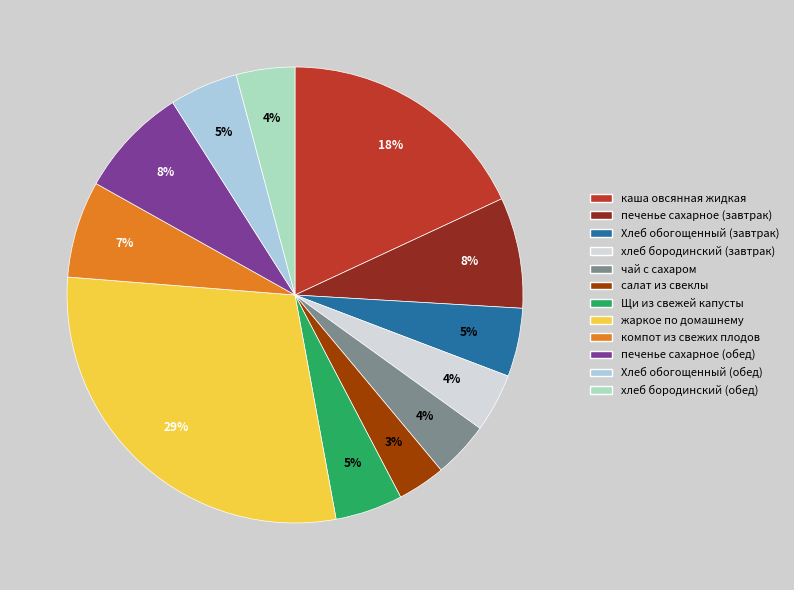

The жаркое по домашнему slice represents 38% of the pie. True or false?

False